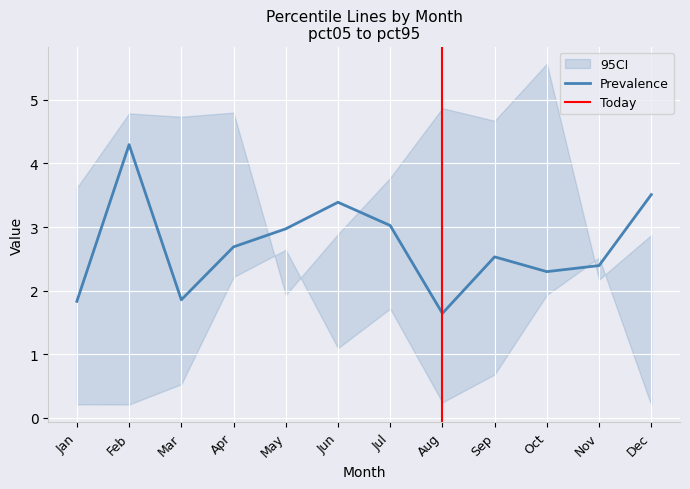

What is the spread (max minus min) of values at Mar?

4.2